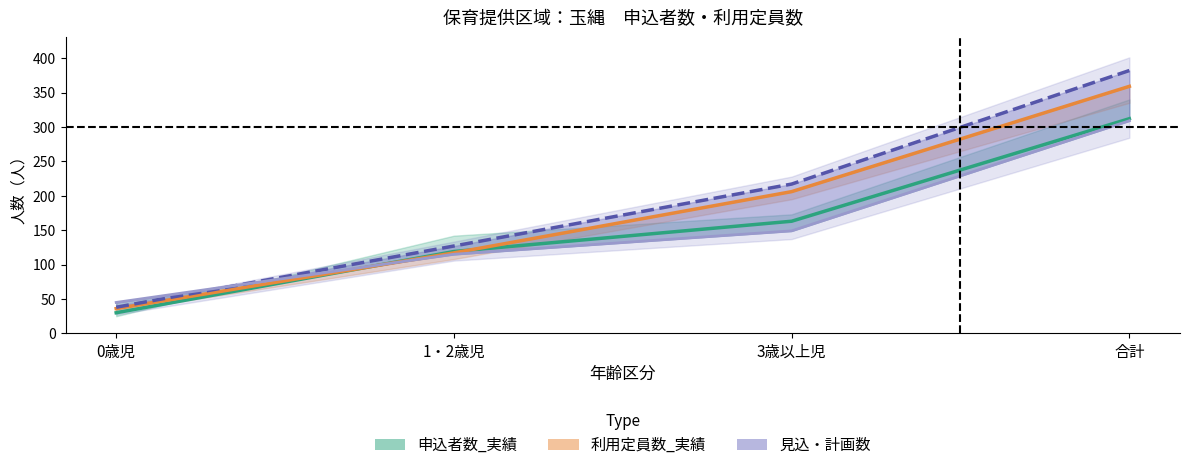

At which label does 利用定員数_見込2020 reach its minimum?

0歳児